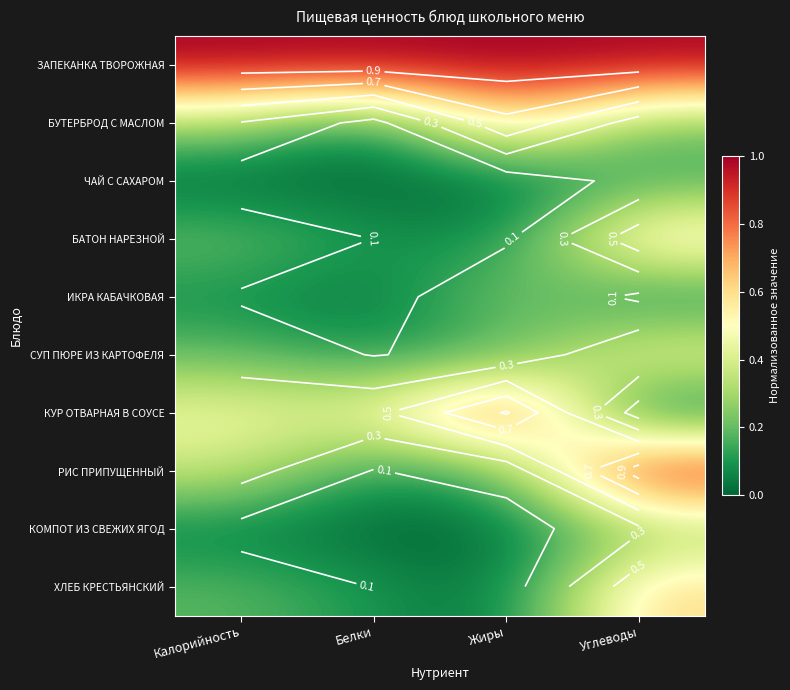

Is it true that КУР ОТВАРНАЯ В СОУСЕ equals 0.5 at Углеводы?

False